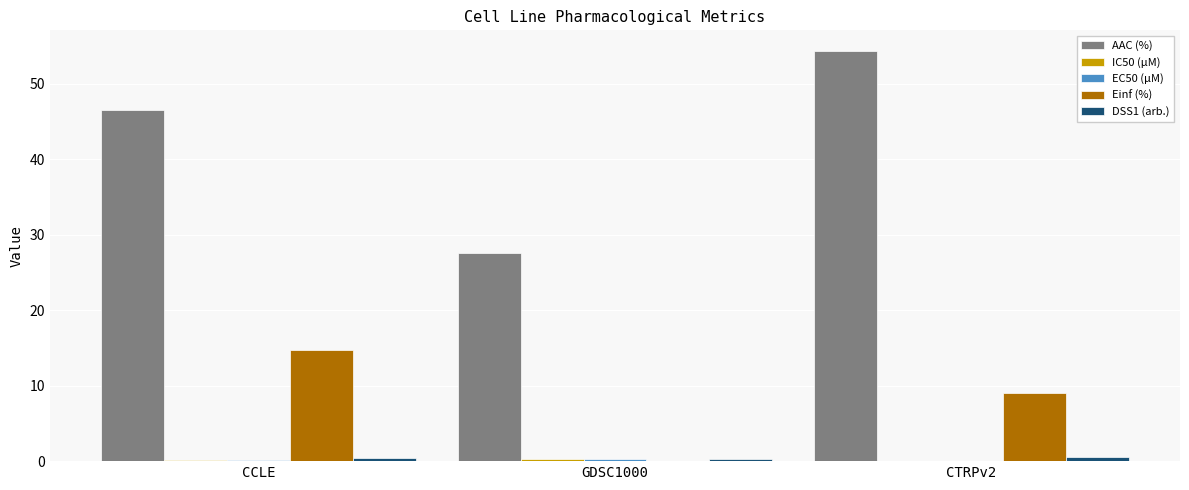

How many positive values does the Einf (%) series have?

2